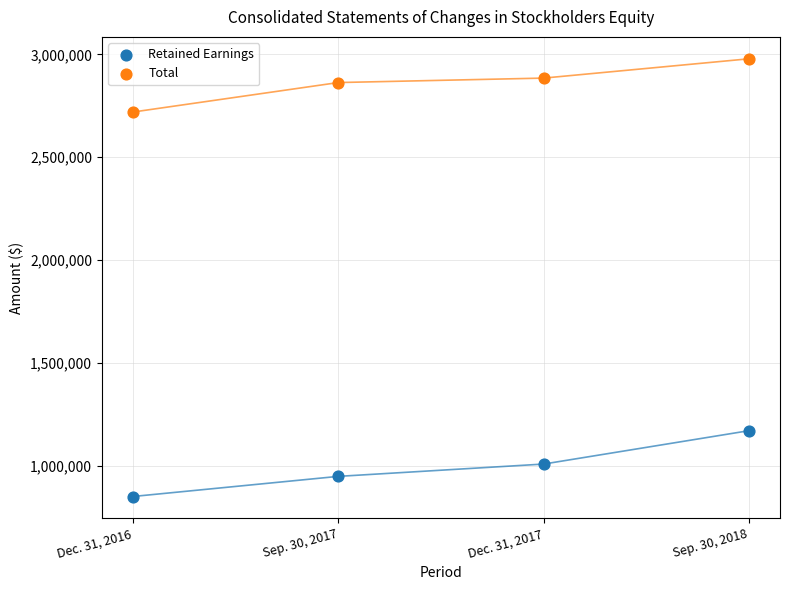

Which series reaches the maximum Y coordinate?

Total